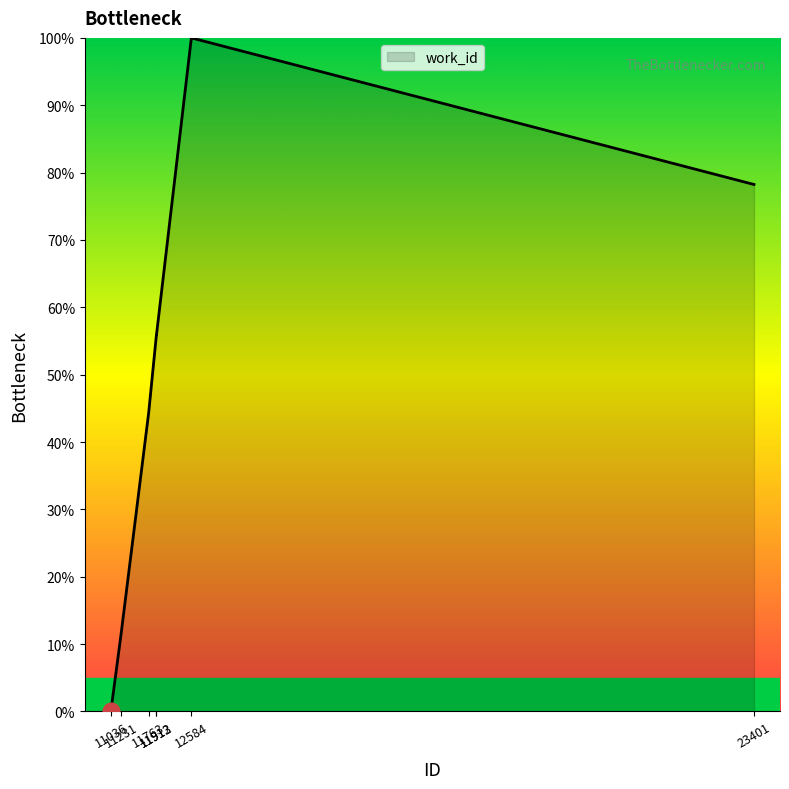

The chart shows a value of 44.3 at 11763. True or false?

True